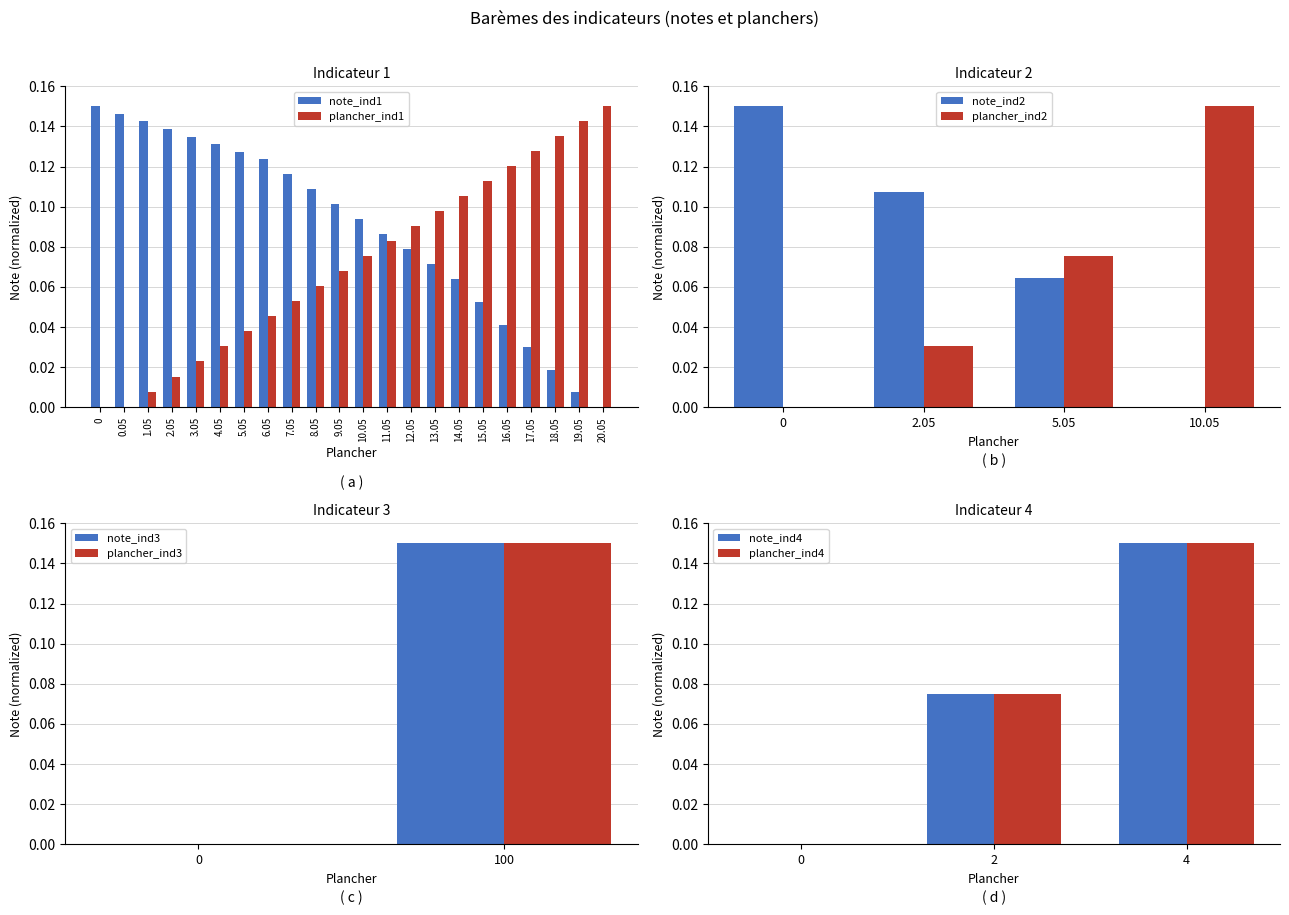

How many groups of bars are there?

22